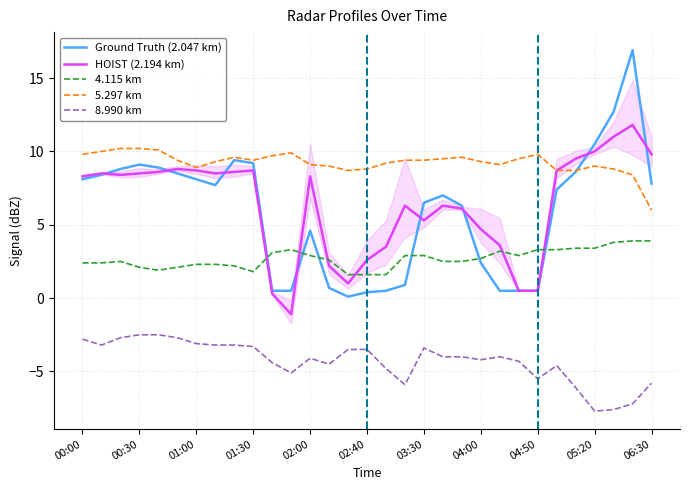

True or false: 4.115 km and HOIST (2.194 km) intersect in this chart.

True